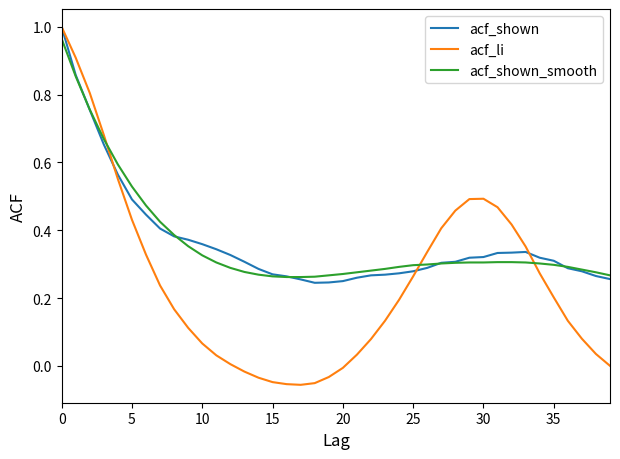

Which series has the widest spread of values?

acf_li